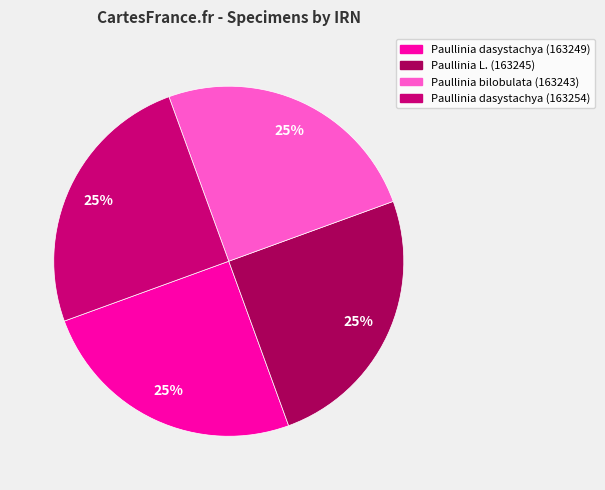

To the nearest percent, what is the average slice percentage?

25%